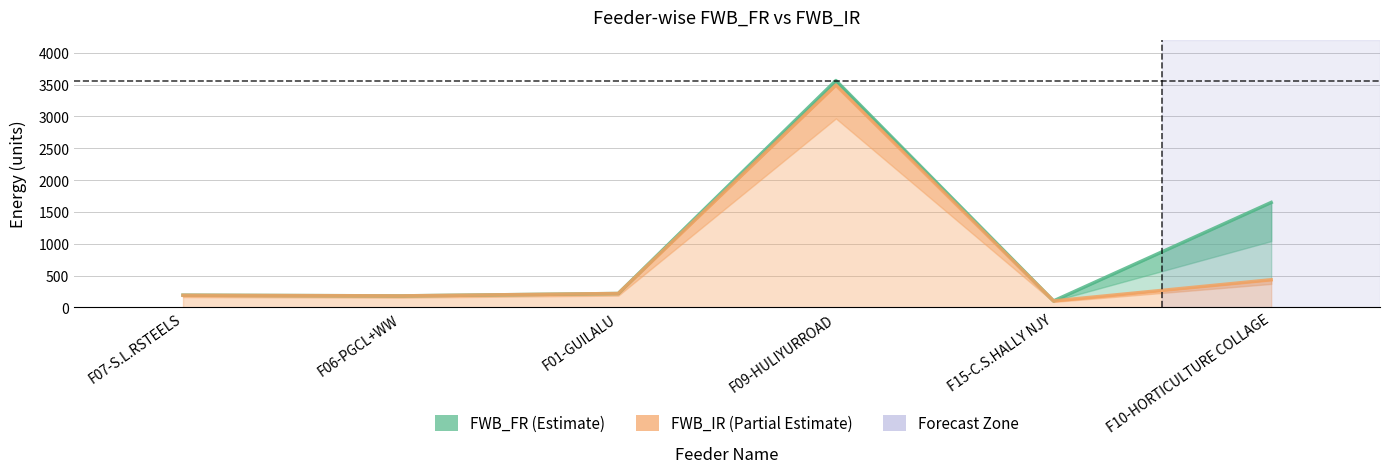

What is the label of the 5th point from the right?

F06-PGCL+WW